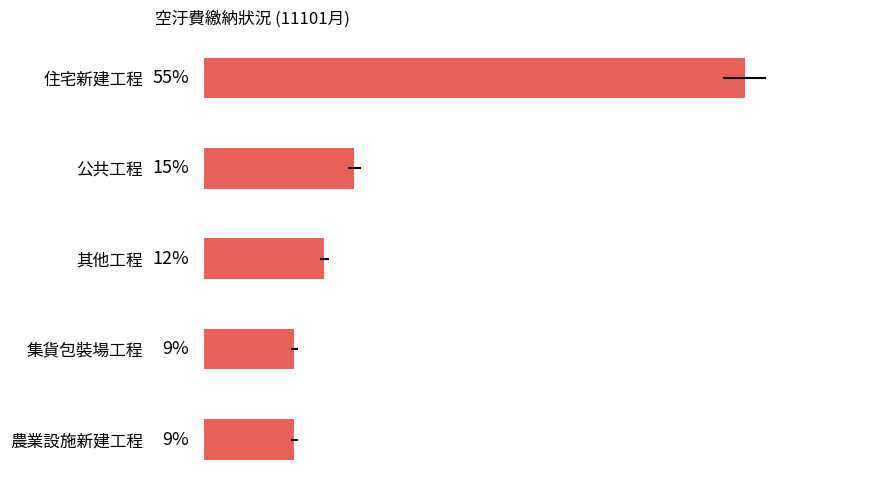

Approximately how many times larger is the value at 住宅新建工程 compared to 集貨包裝場工程?

6.0